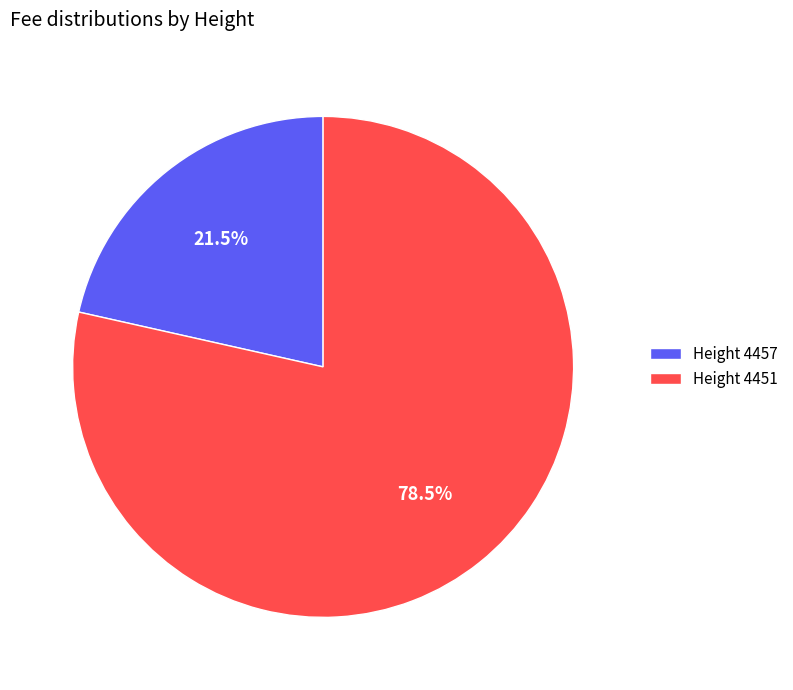

Which category has the biggest portion of the pie?

Height 4451